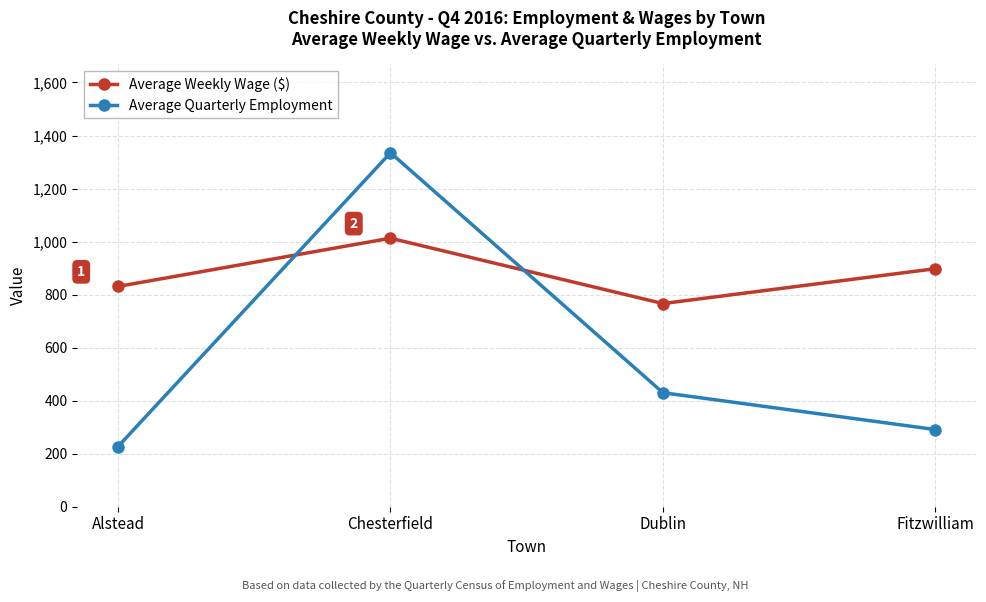

What are all the series names shown in the legend?

Average Weekly Wage ($), Average Quarterly Employment